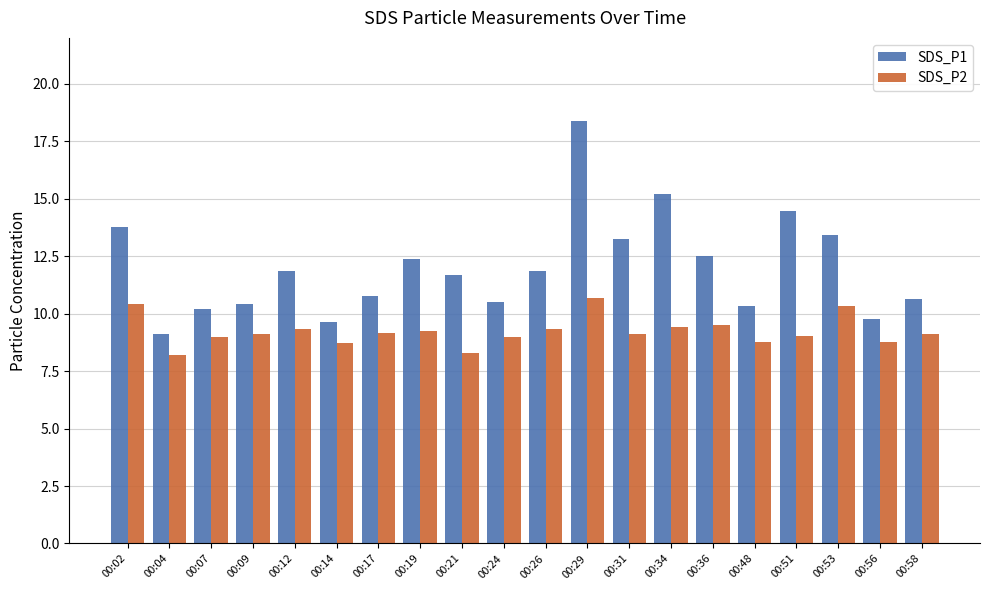

List the series in order of their peak value, lowest first.

SDS_P2, SDS_P1